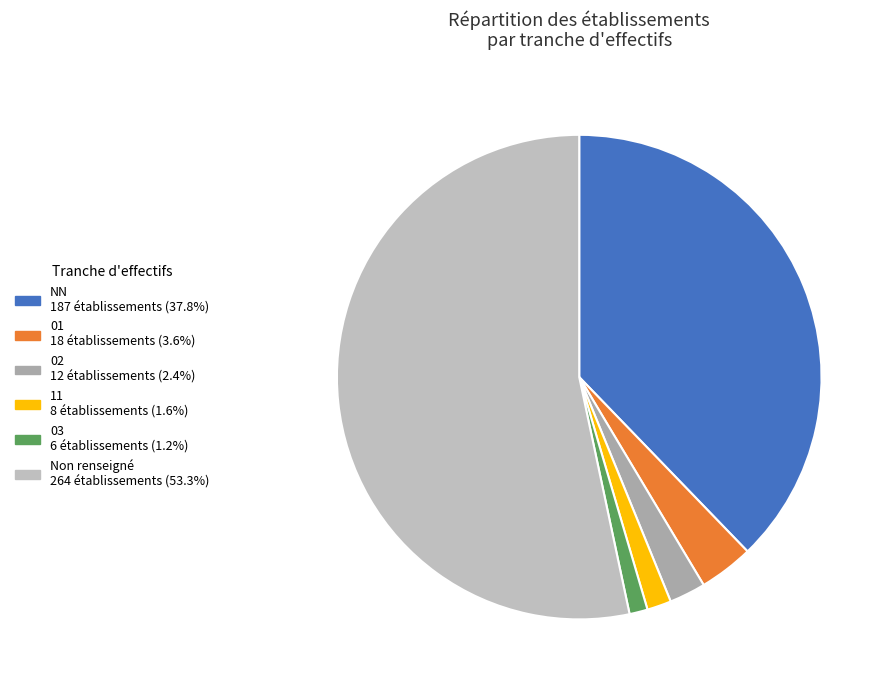

Count the number of slices in the pie.

6